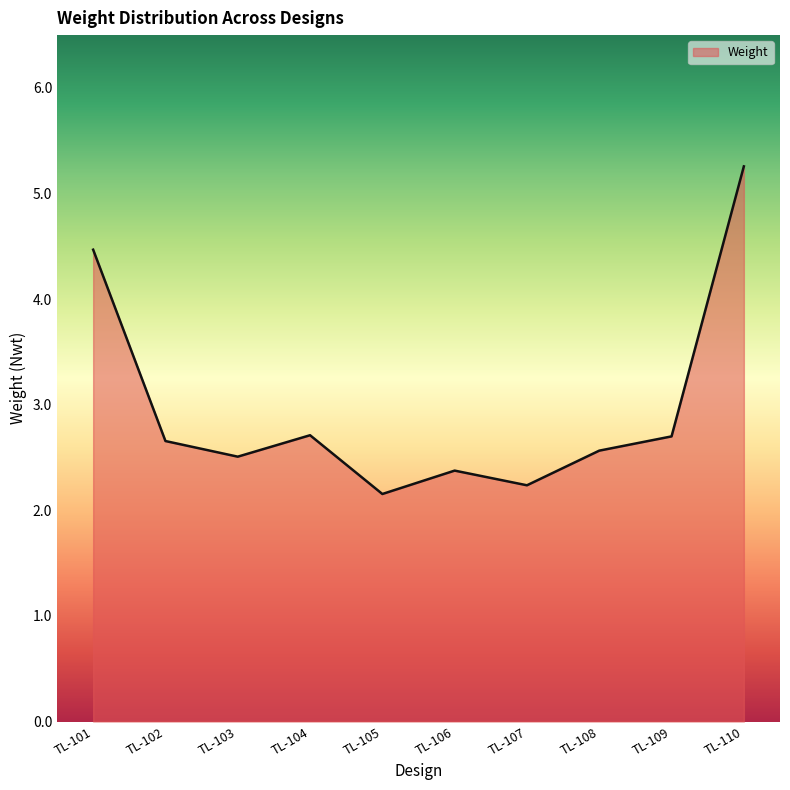

What is the change in value from TL-102 to TL-103?

-0.1